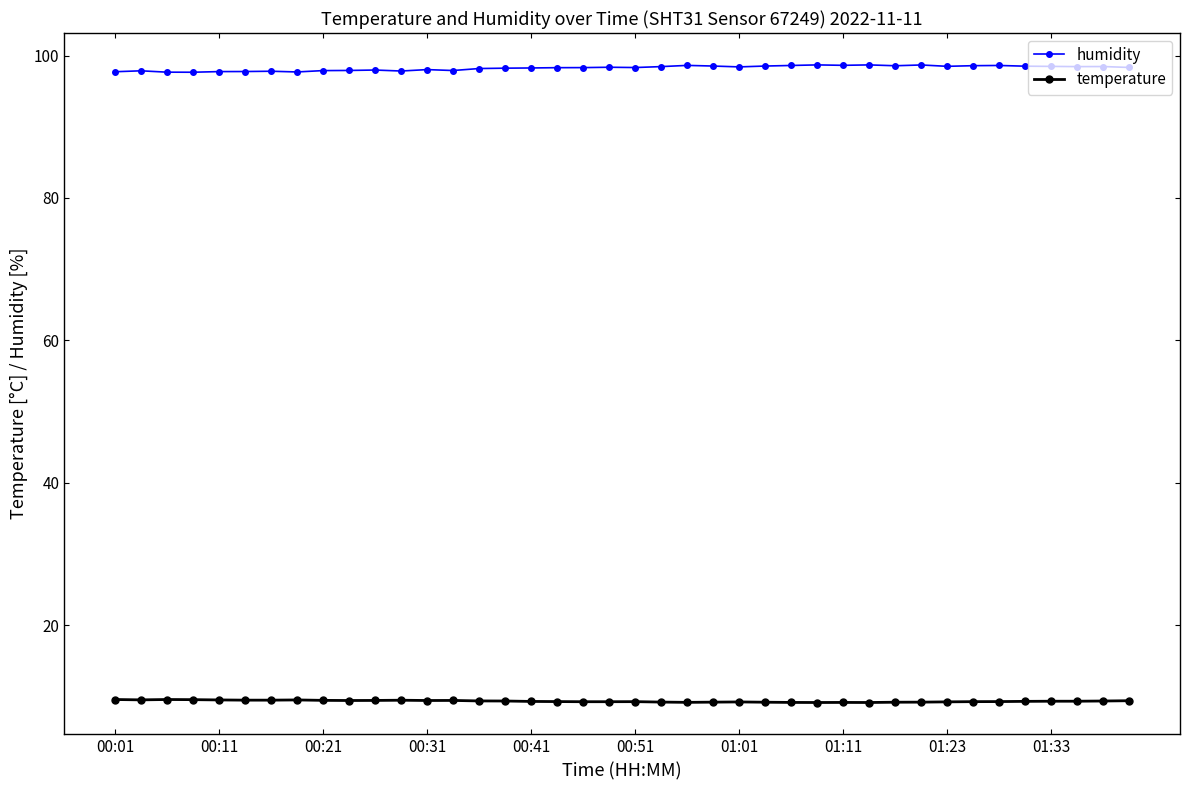

Which series has the largest total across all categories?

humidity